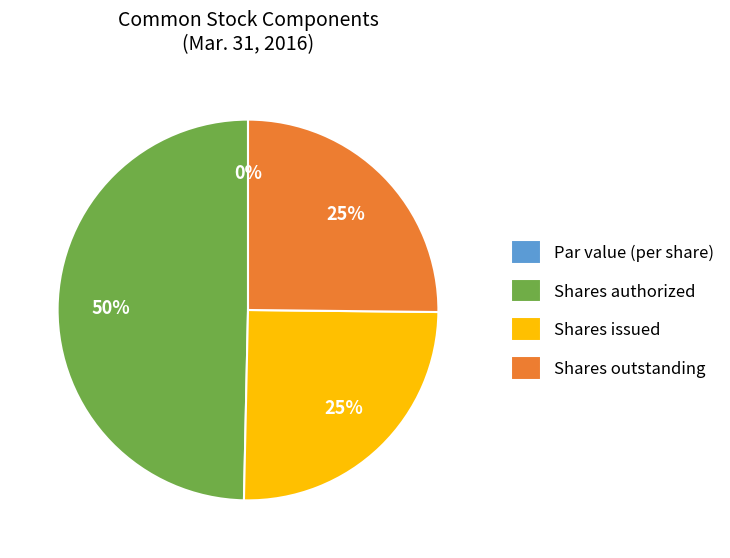

True or false: Common stock, shares outstanding accounts for 39% of the total.

False